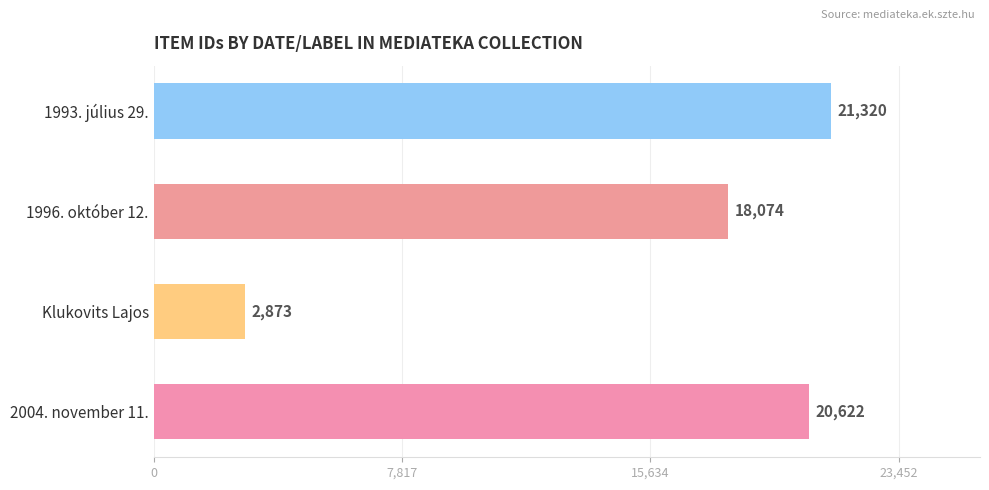

Are the bars grouped side by side (vs. stacked)?

No